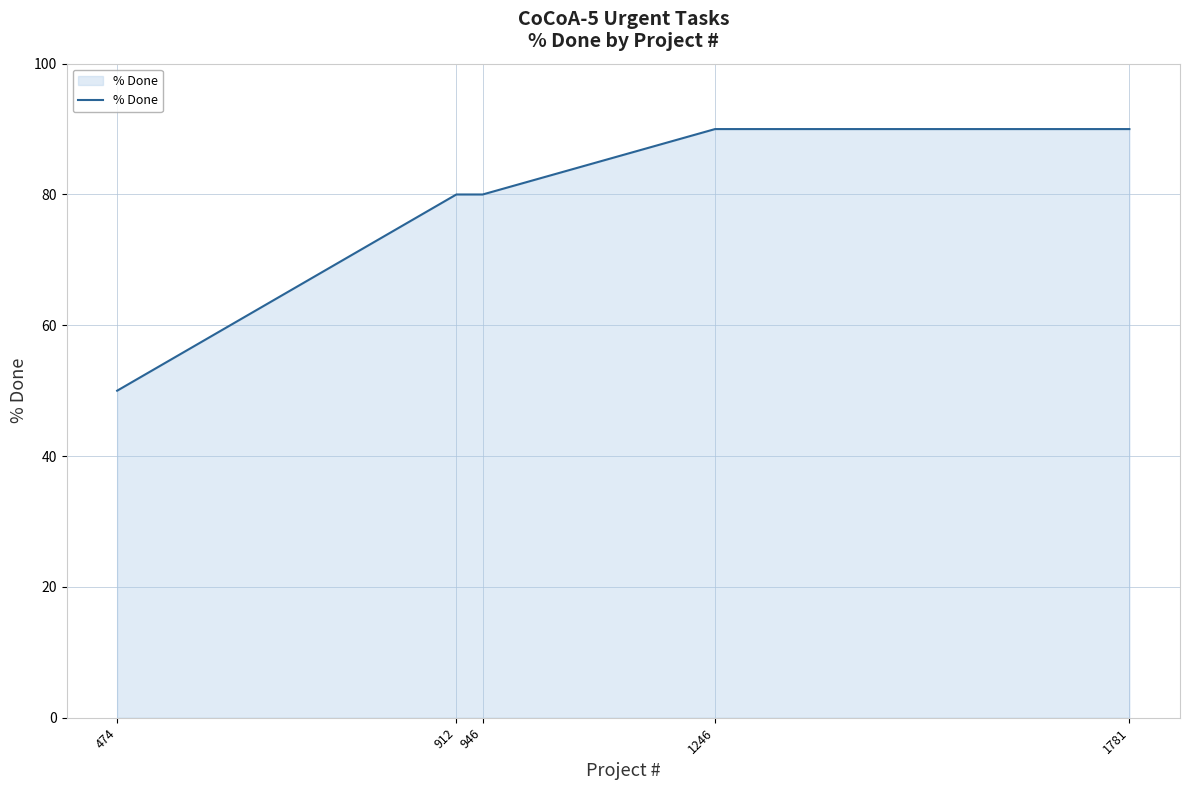

What is the difference between the maximum and minimum values?

40